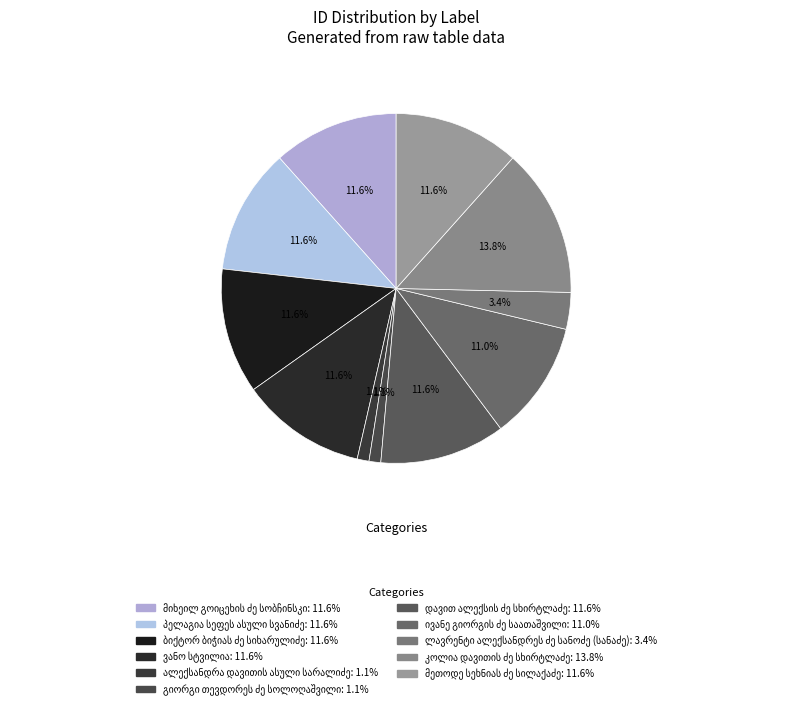

Does ბიქტორ ბიჭიას ძე სიხარულიძე represent more than half of the total?

No